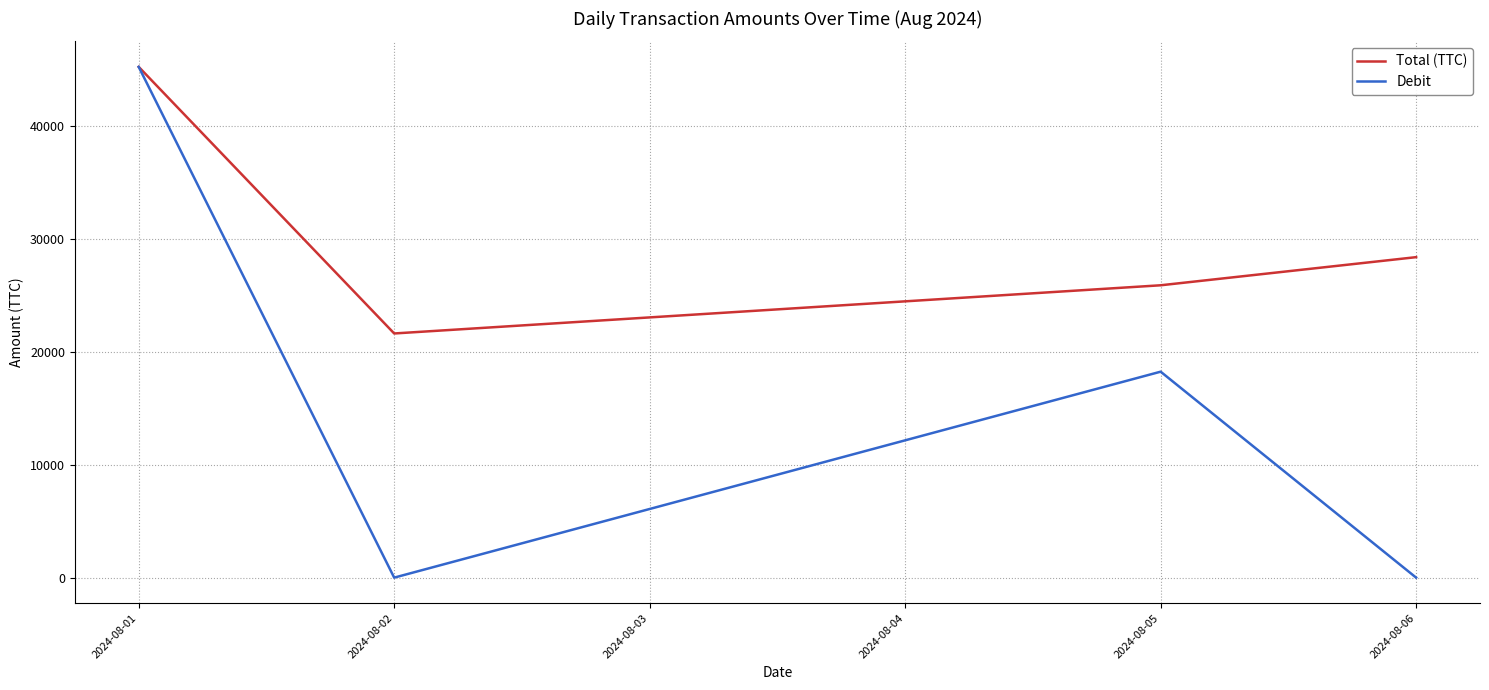

How many values in the Debit series are below 18249?

2